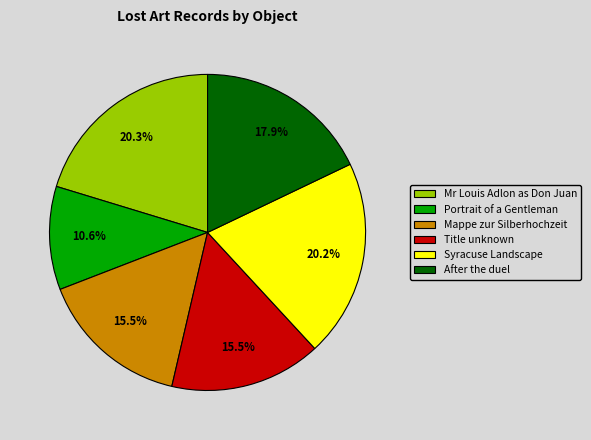

To the nearest percent, what is the difference between the Syracuse Landscape and After the duel slice percentages?

2%